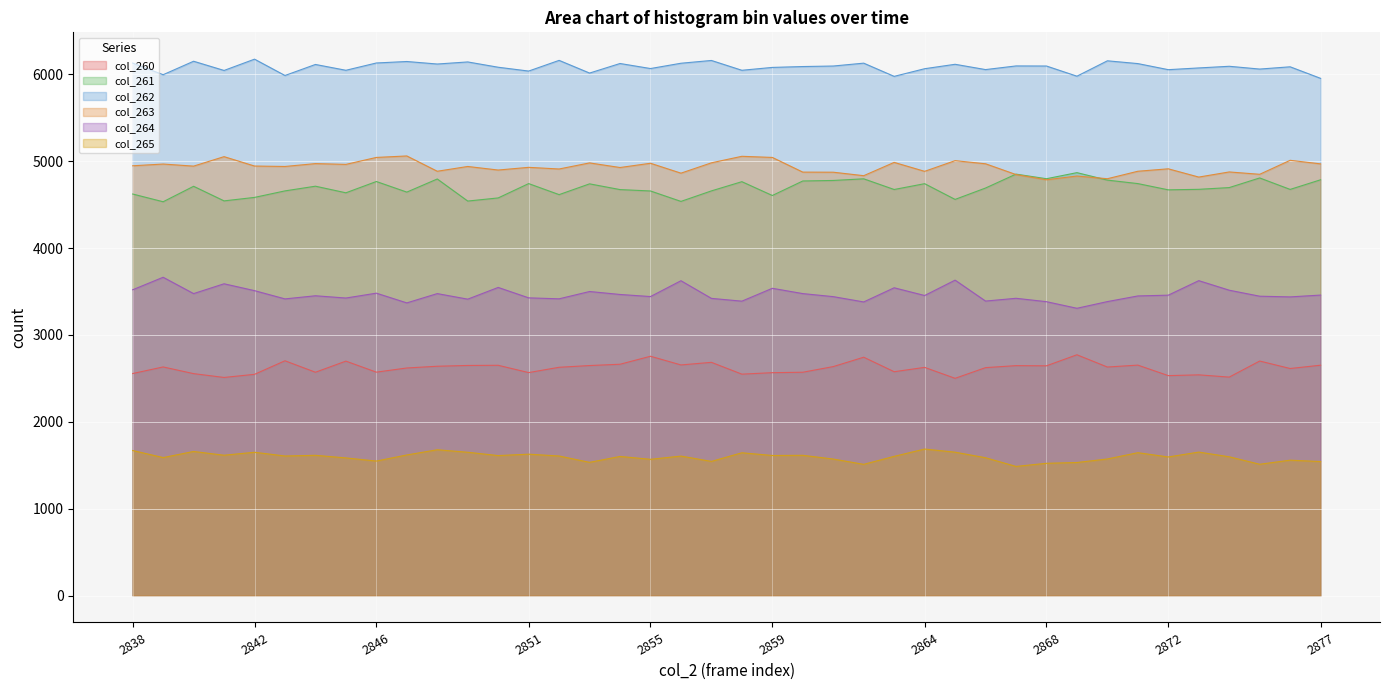

At which category does col_260 reach its first local peak?

2839